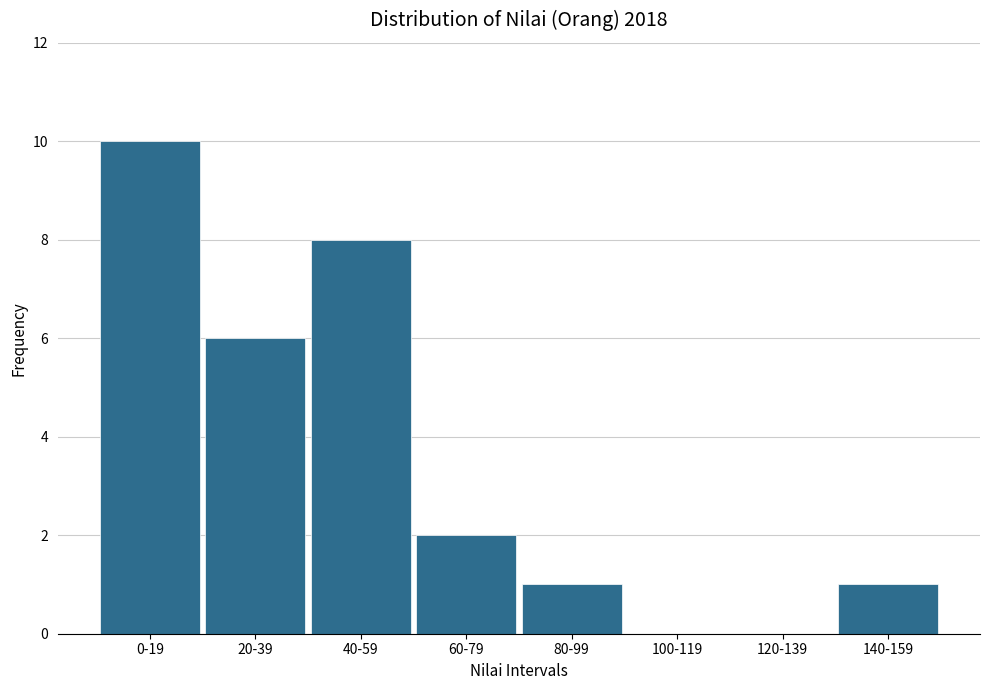

Reading left to right, list all the values displayed in this chart.

0-19=10	20-39=6	40-59=8	60-79=2	80-99=1	100-119=0	120-139=0	140-159=1